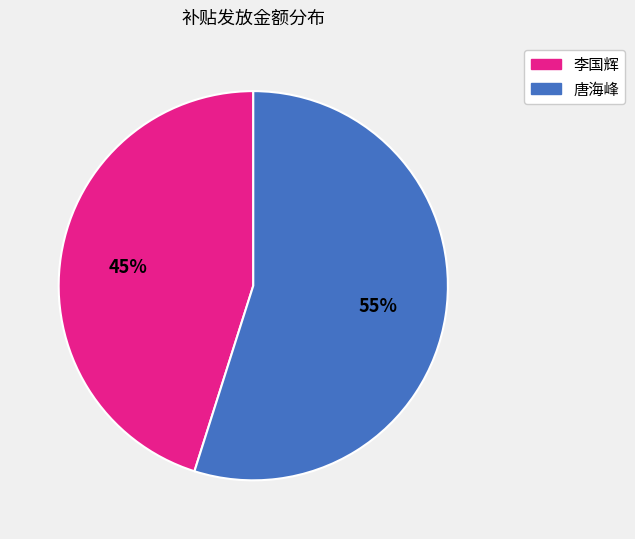

To the nearest percent, what portion does 李国辉 represent?

45%